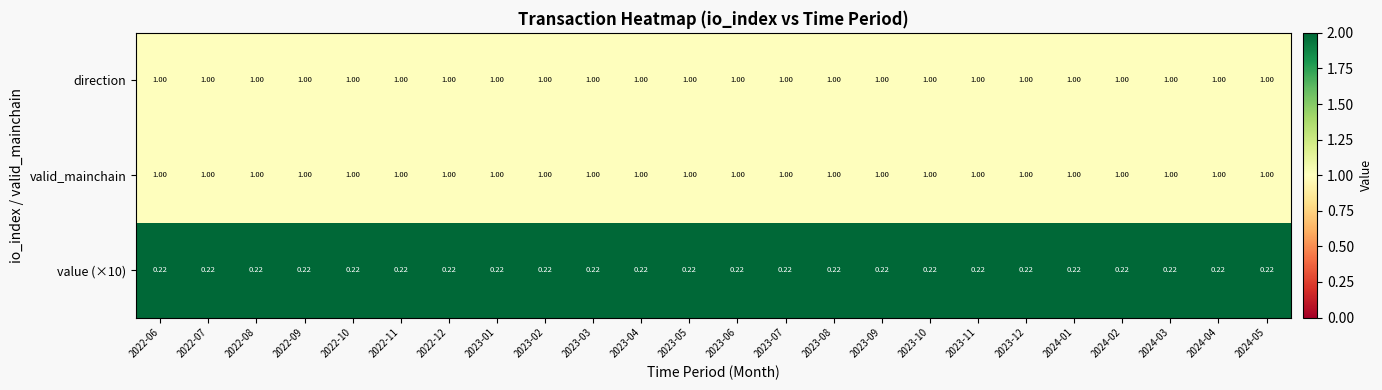

Is the value of value (×10) at 2022-11 greater than the value of valid_mainchain at 2022-07?

No